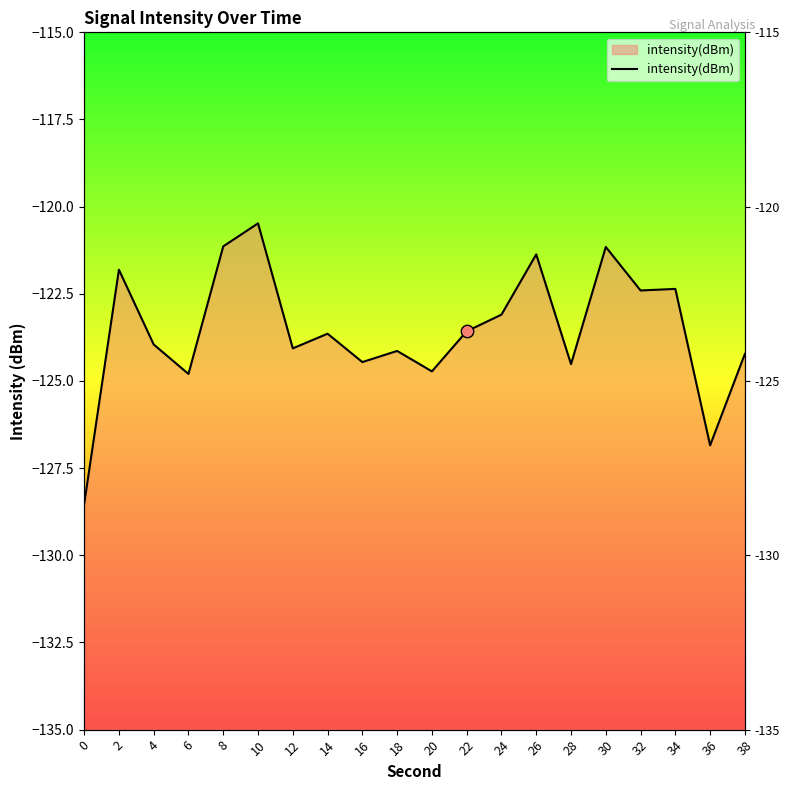

What is the change in value from 6 to 32?

+2.4